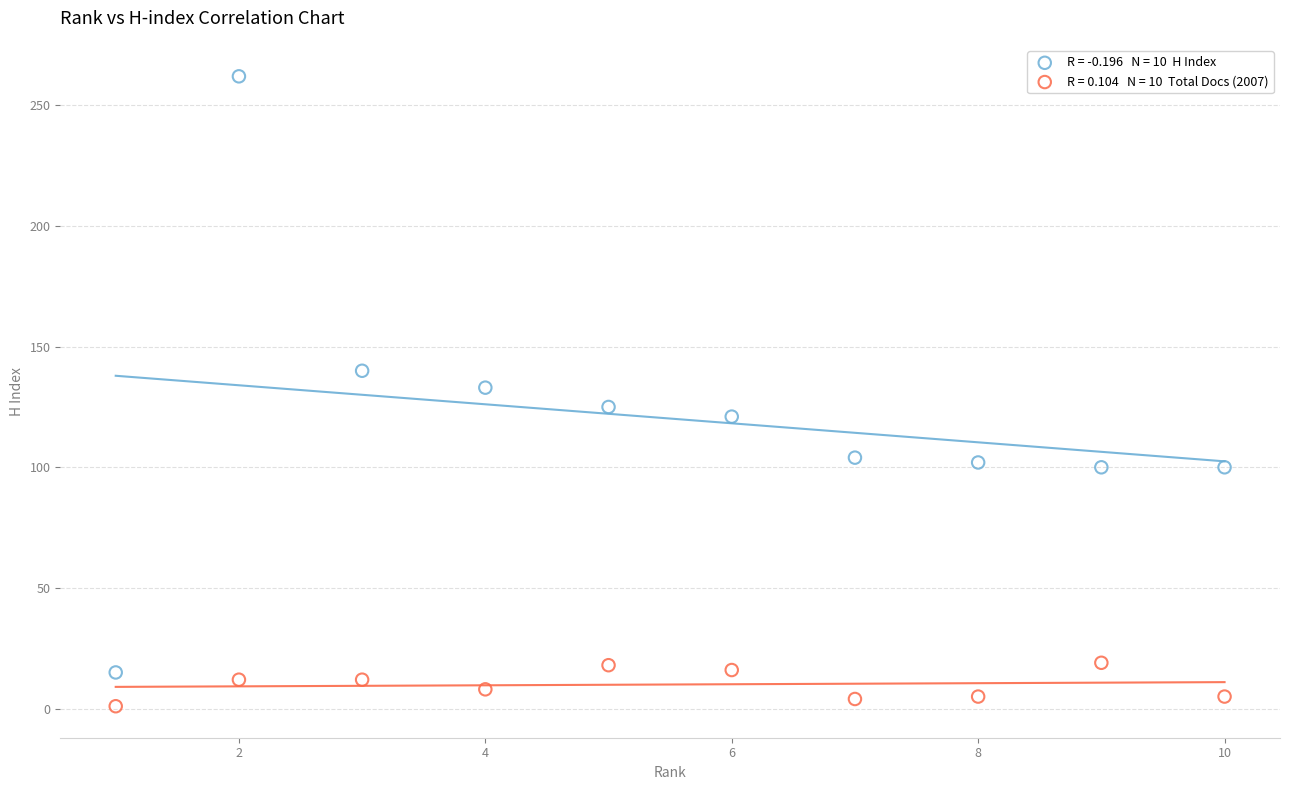

Across all data points, what is the range of Y values (max minus min)?

261